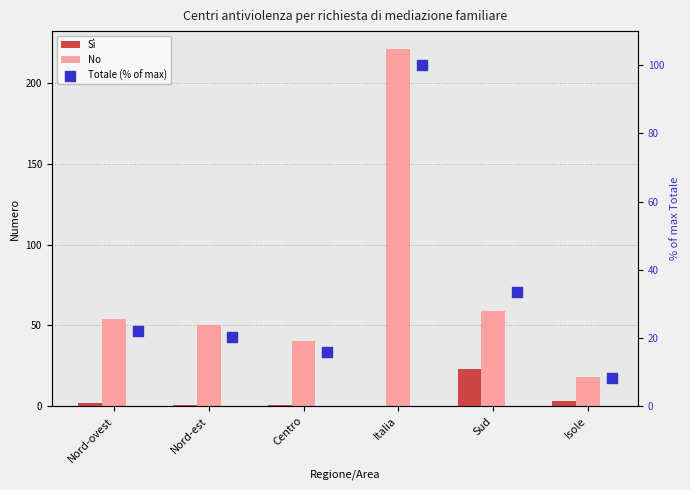

Which series has the largest total across all categories?

No